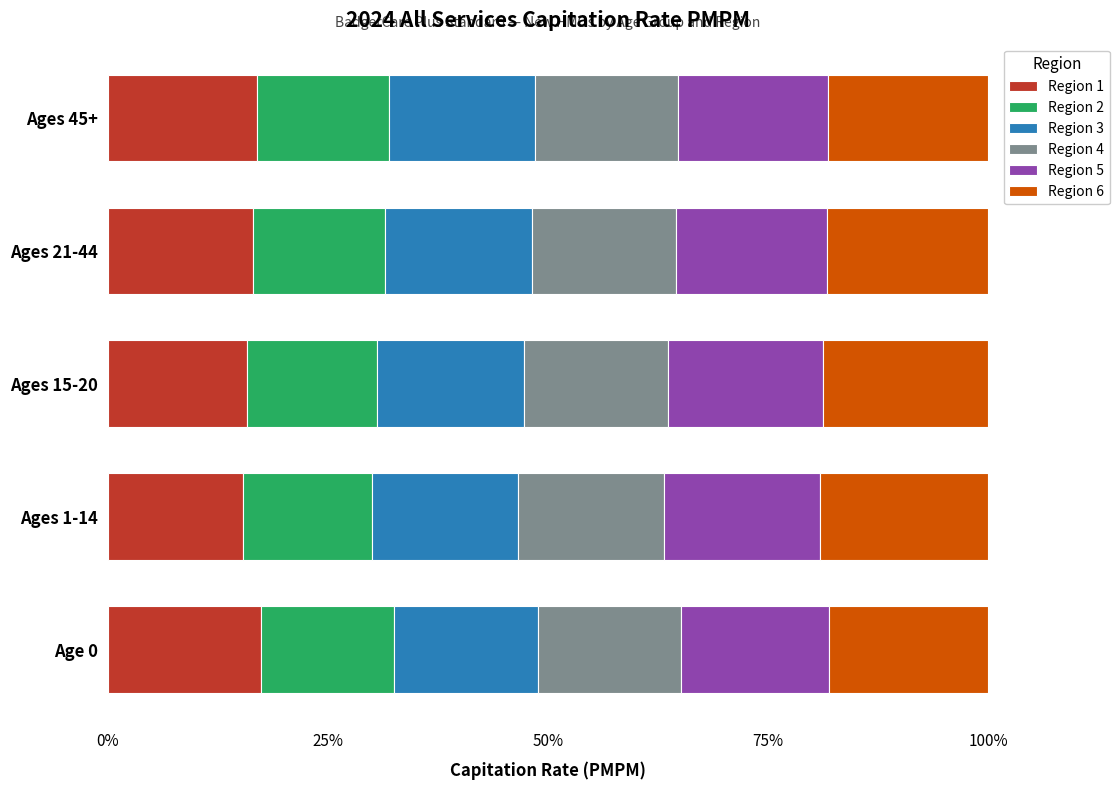

What is the maximum value for Region 1?

17.4